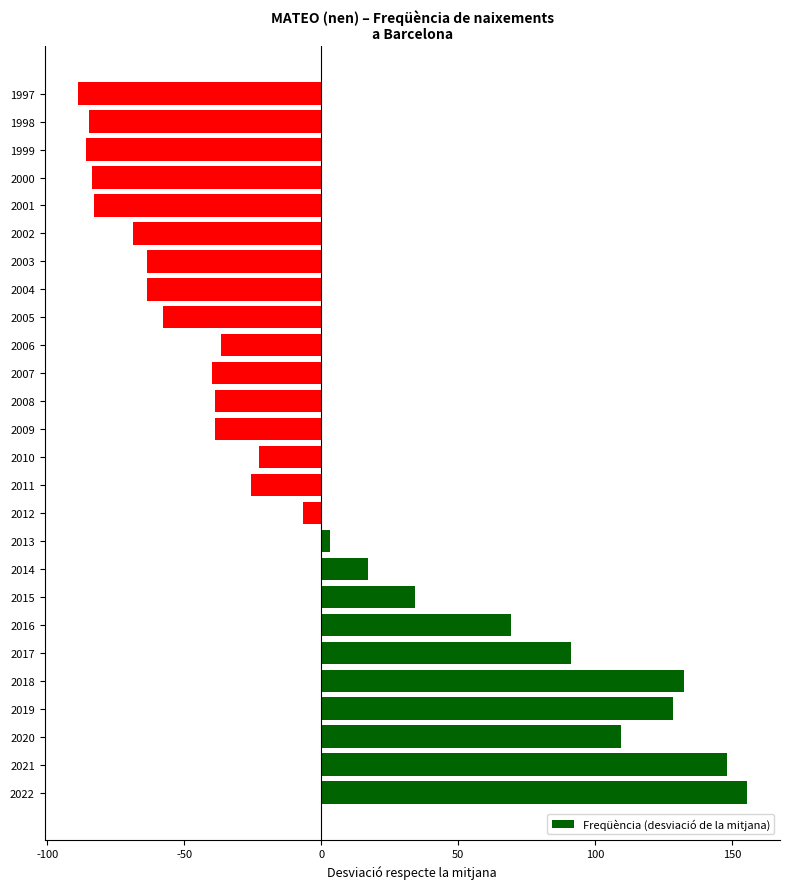

The value at 2005 is -57.7. True or false?

True